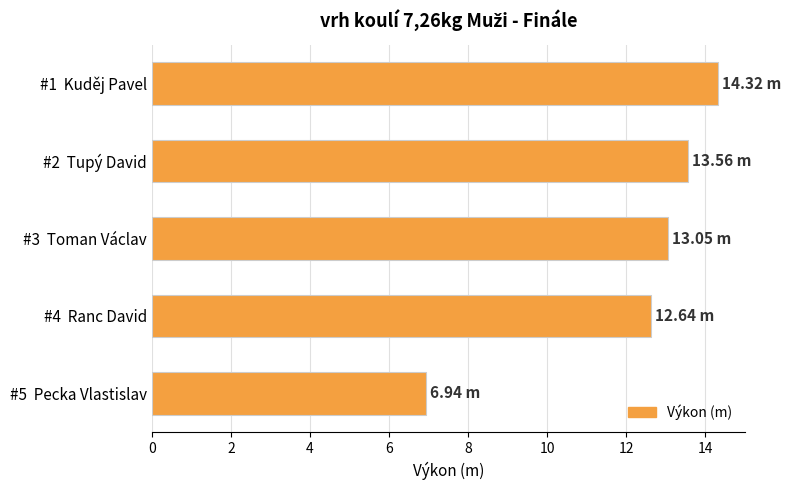

Rank the categories by value from lowest to highest.

#5  Pecka Vlastislav, #4  Ranc David, #3  Toman Václav, #2  Tupý David, #1  Kuděj Pavel